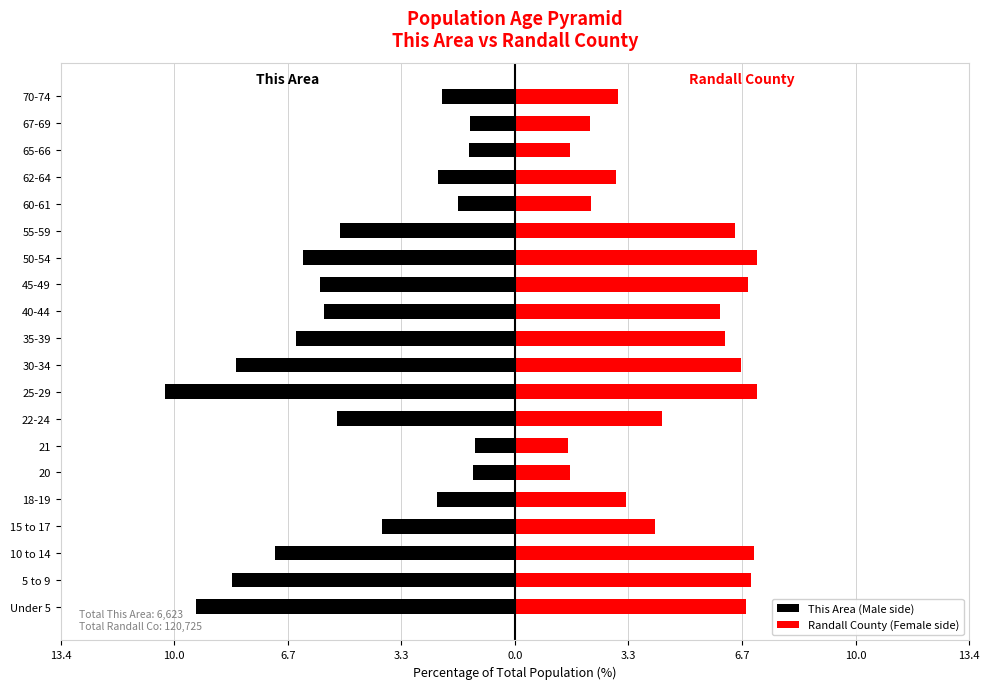

What is the value of the This Area (Male side) bar at the 4th from the left?

-3.9